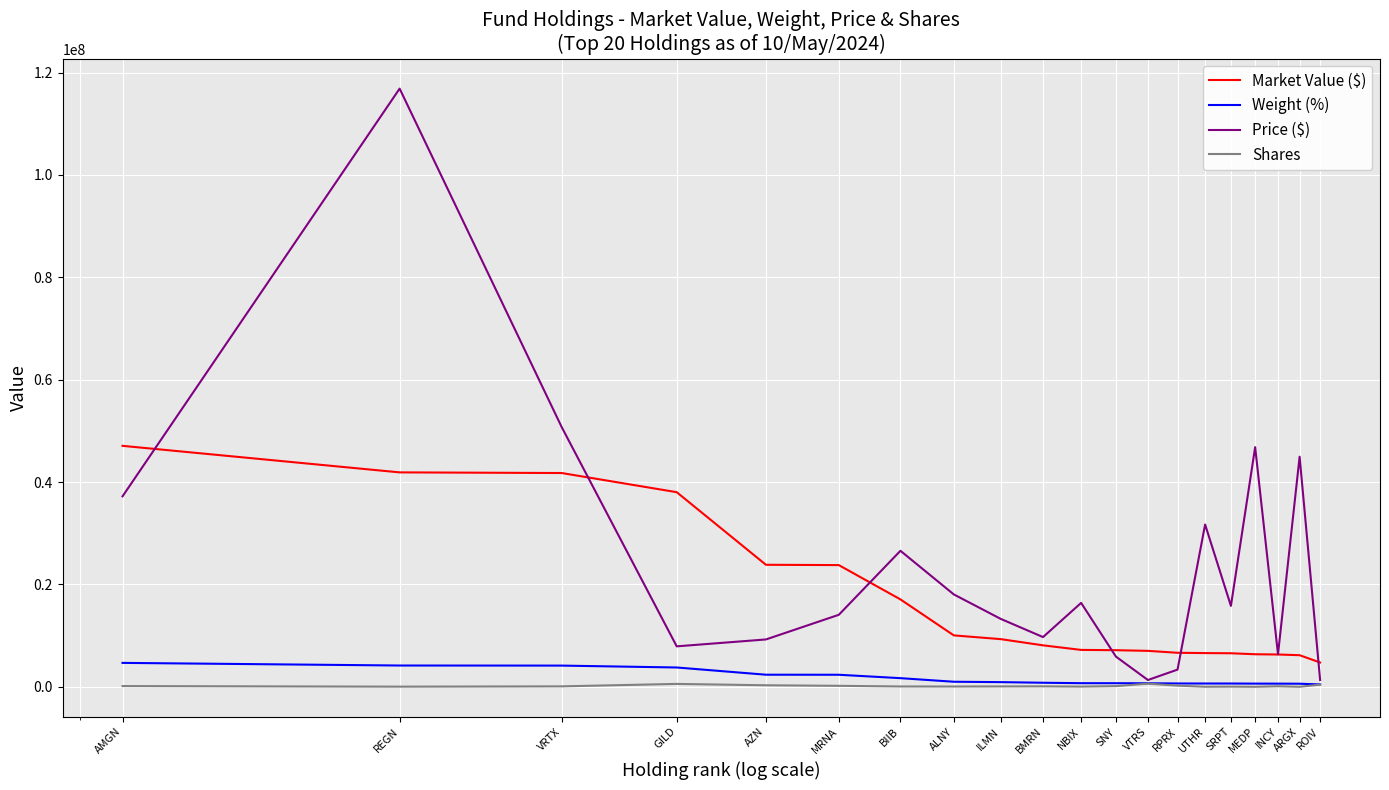

What is the maximum value for Market Value ($)?

47080149.7